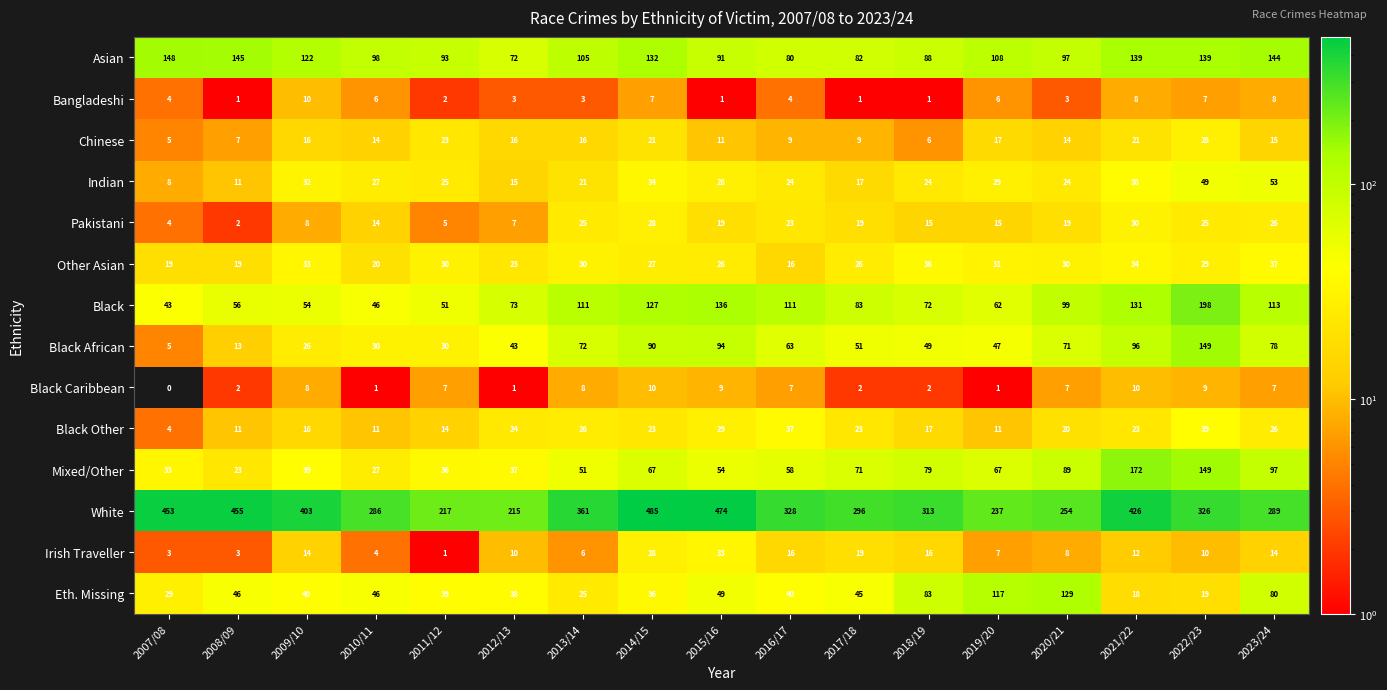

Rank the series at 2012/13 from highest to lowest value.

White, Black, Asian, Black African, Eth. Missing, Mixed/Other, Black Other, Other Asian, Chinese, Indian, Irish Traveller, Pakistani, Bangladeshi, Black Caribbean